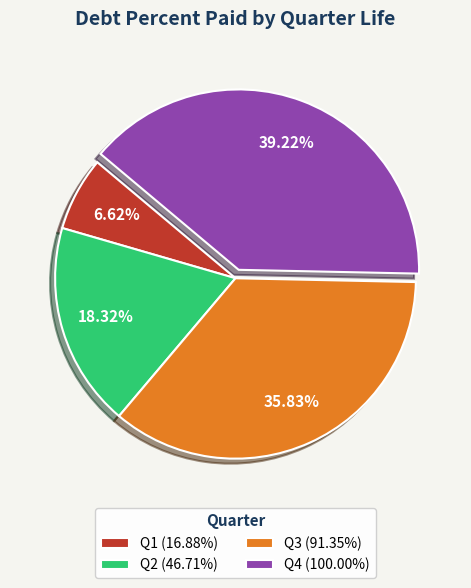

Which has a higher value, Q4 (100.00%) or Q2 (46.71%)?

Q4 (100.00%)